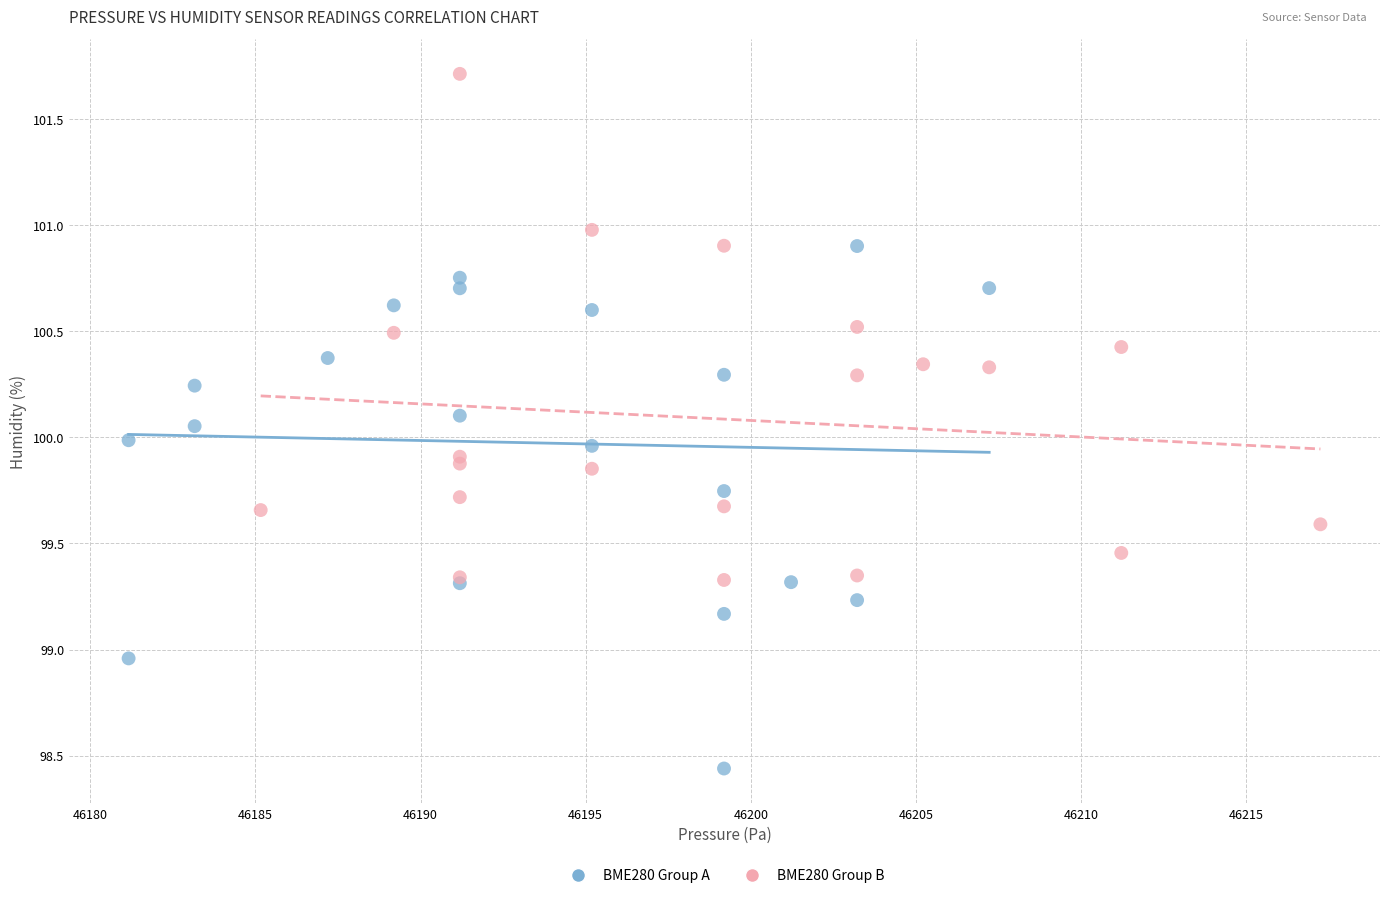

Which series has the widest spread of Y values?

BME280 Group A